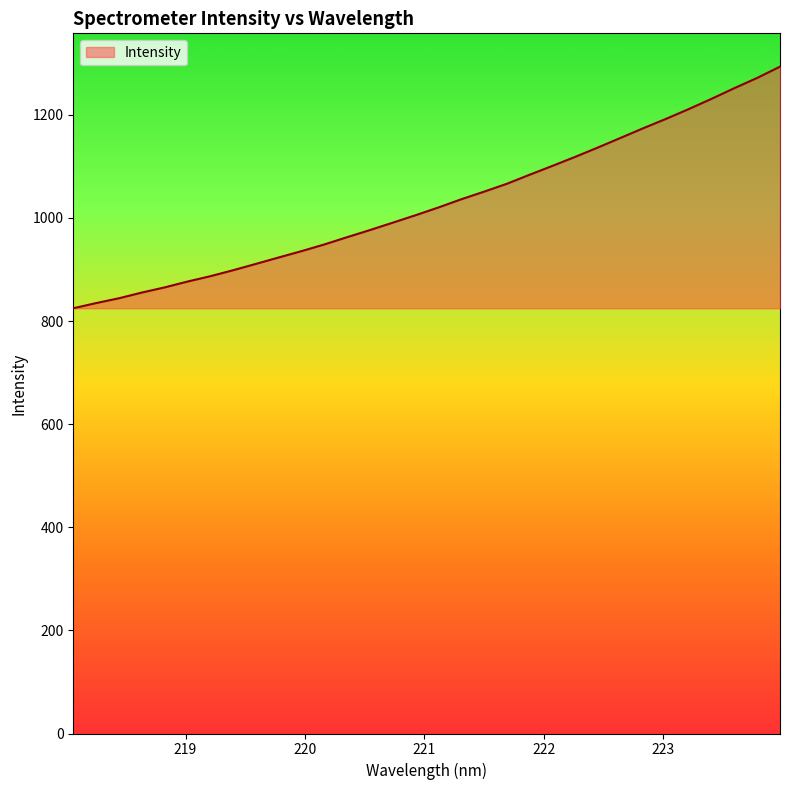

What is the smallest value displayed?

824.8